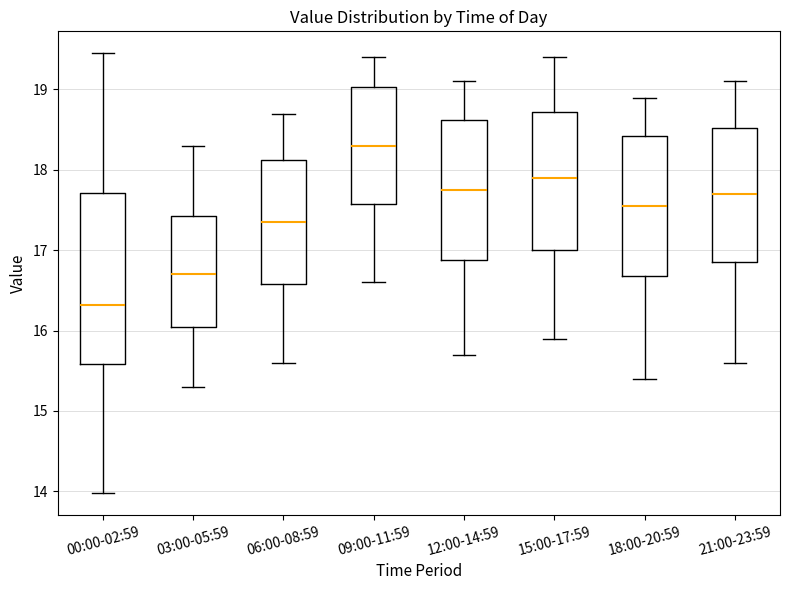

Which box's median line is the highest?

09:00-11:59